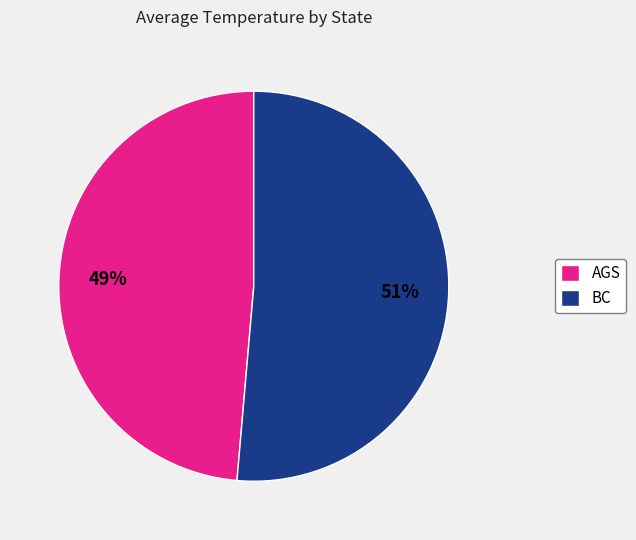

To the nearest percent, what is the average slice percentage?

50%